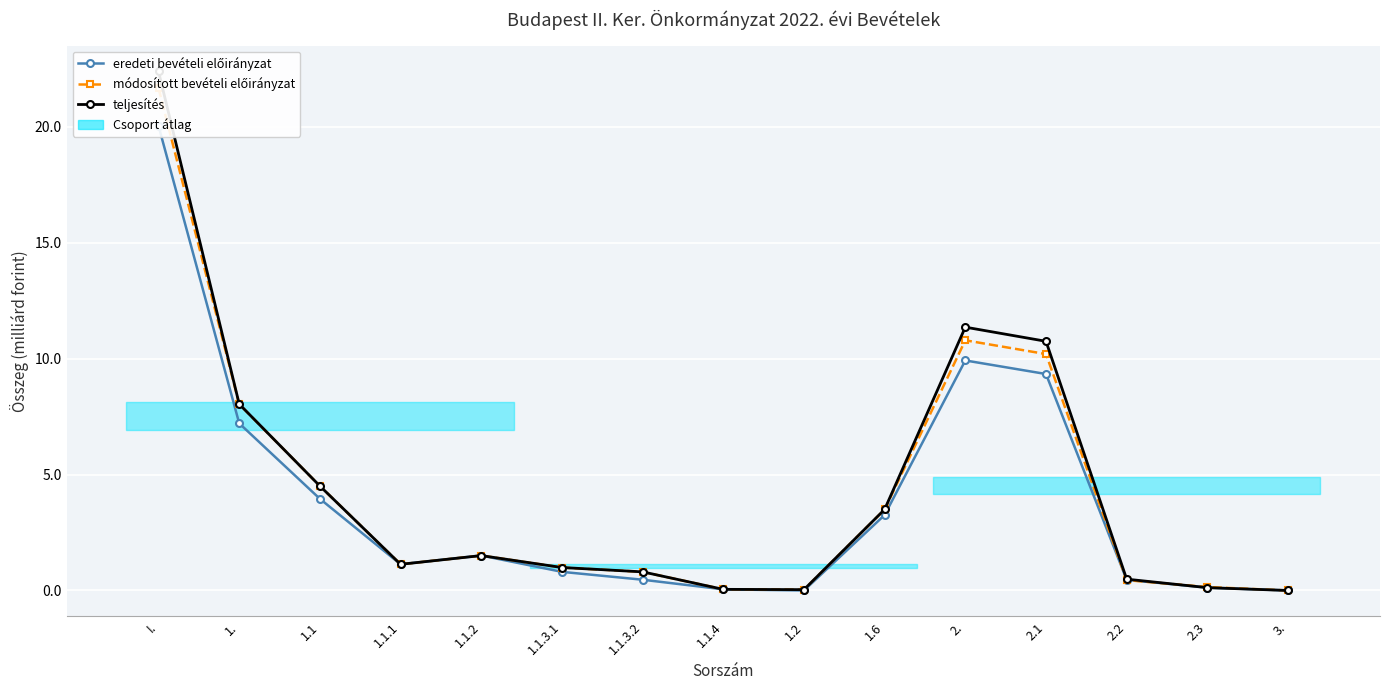

Rank the categories by teljesítés value from lowest to highest.

3., 1.2, 1.1.4, 2.3, 2.2, 1.1.3.2, 1.1.3.1, 1.1.1, 1.1.2, 1.6, 1.1, 1., 2.1, 2., I.